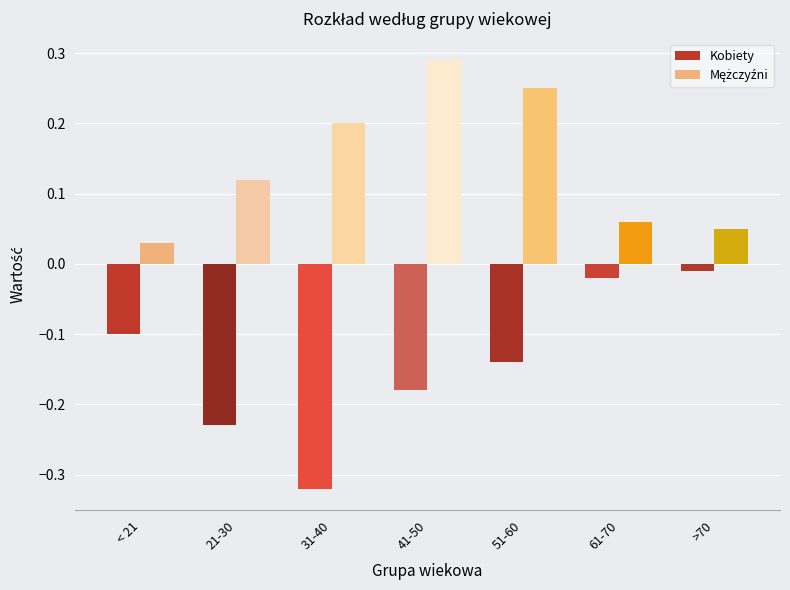

The value of Kobiety at 31-40 is -0.1. True or false?

False